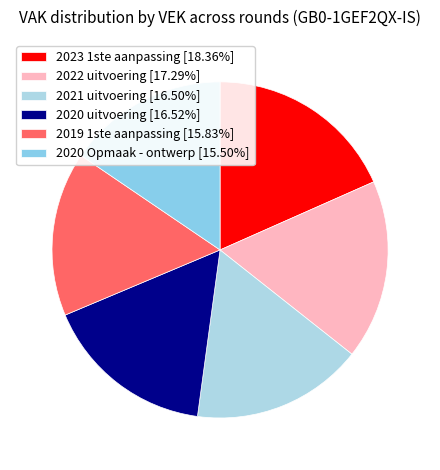

What is the total percentage of 2020 uitvoering and 2020 Opmaak - ontwerp?

32.0%